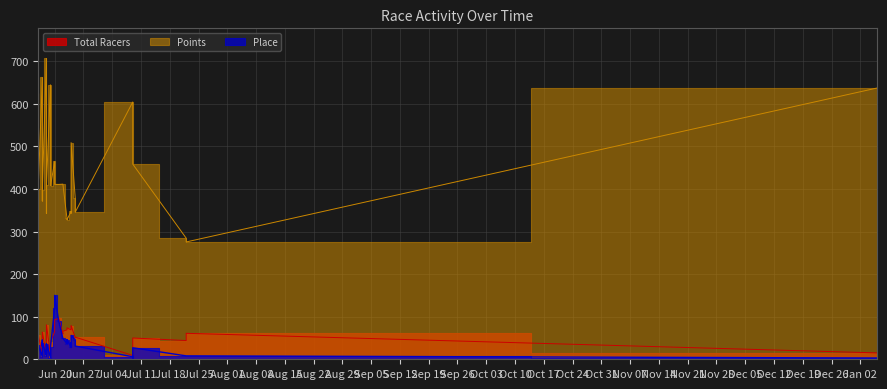

How many interior local peaks does the Total Racers series have?

4